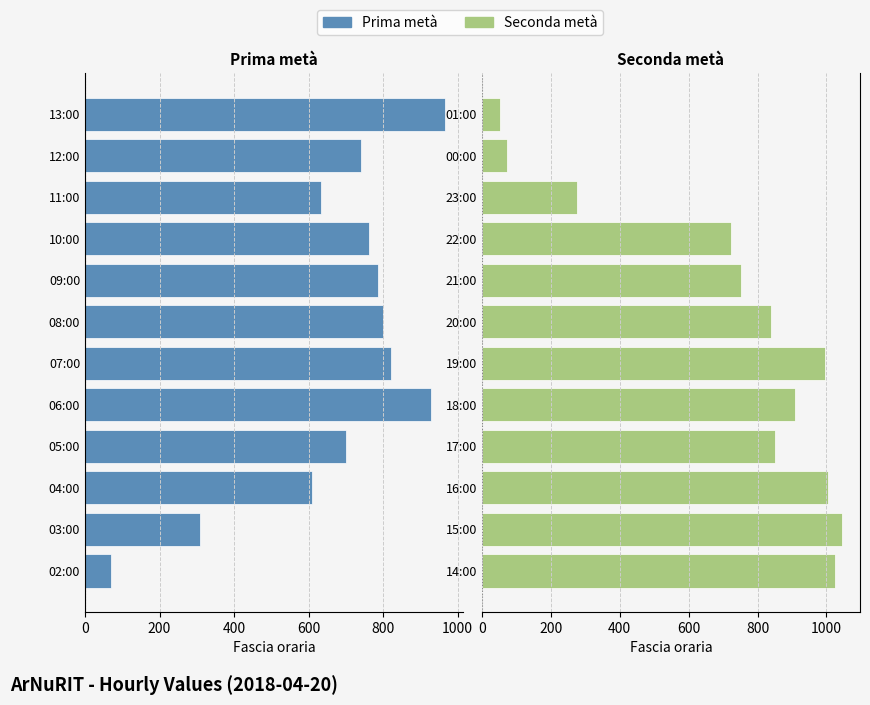

Which series has the largest total across all categories?

ArNuRIT (seconda metà)